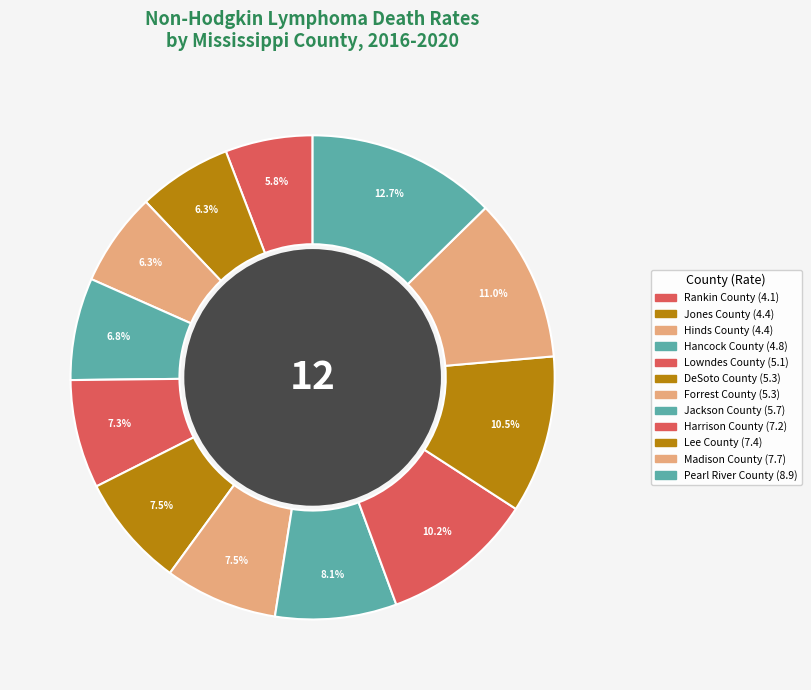

True or false: Pearl River County accounts for 6% of the total.

False